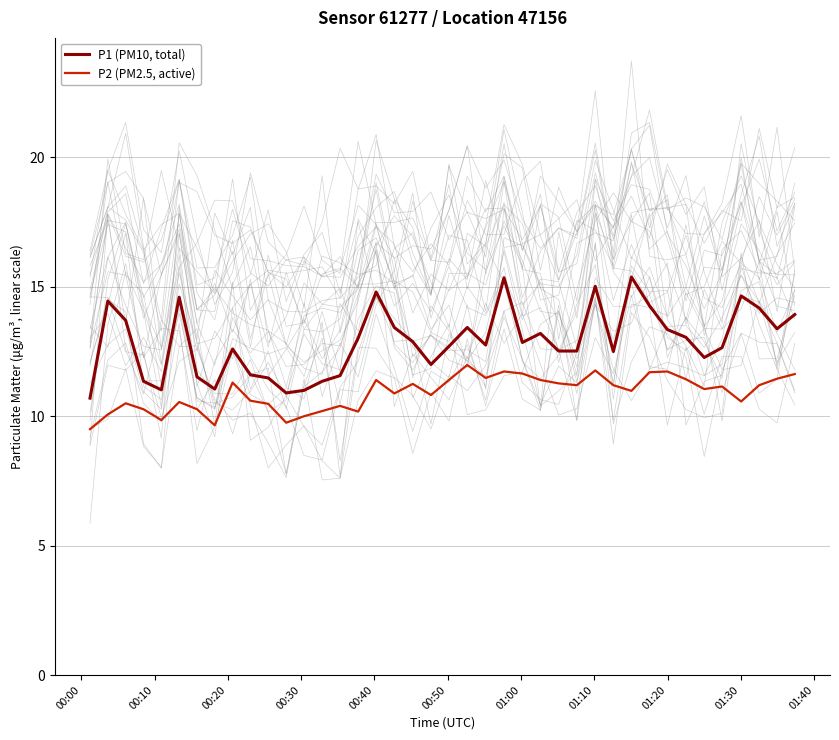

True or false: P2 (PM2.5, active) and P1 (PM10, total) cross at least once.

False